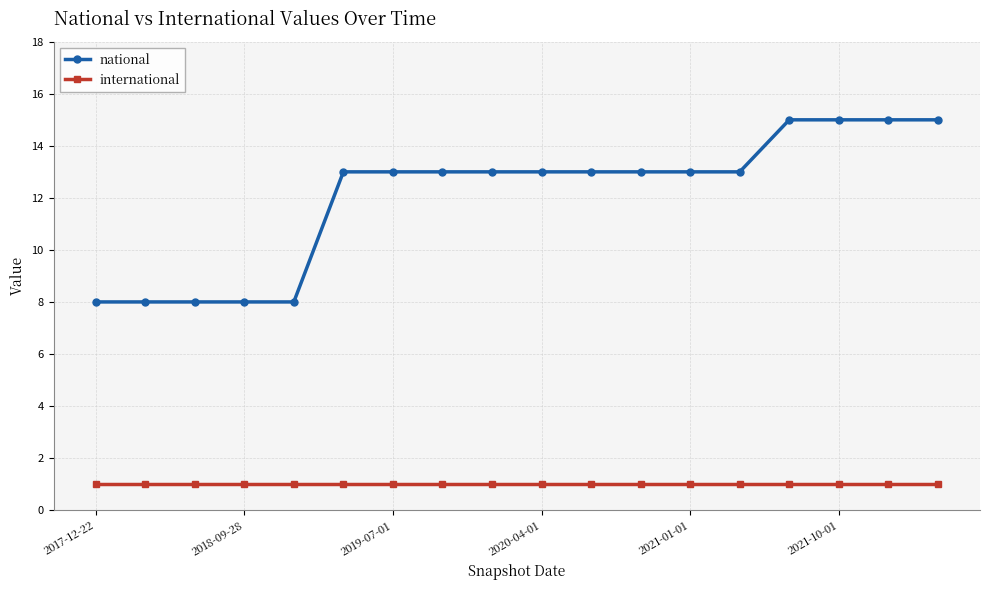

True or false: national and international cross at least once.

False